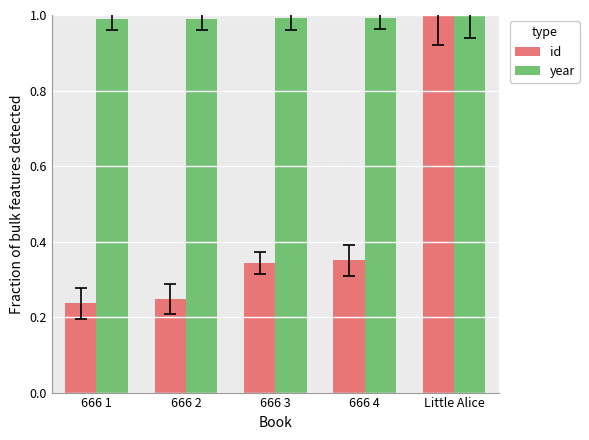

How many groups of bars are there?

5